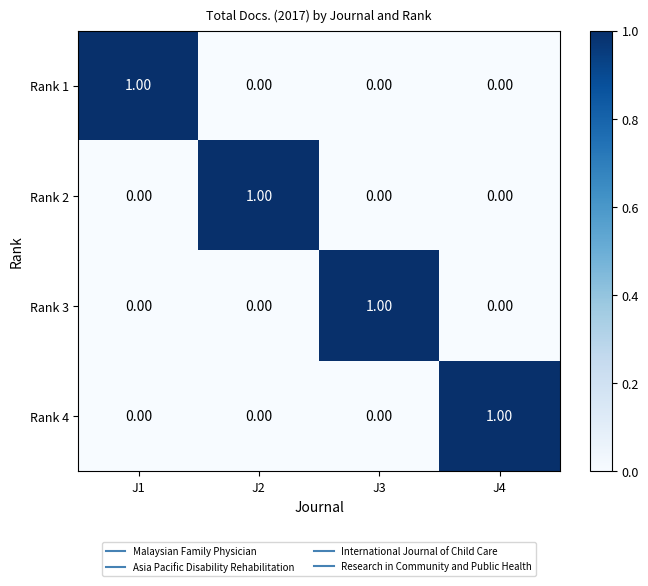

What is the difference between the highest and lowest values at J1?

1